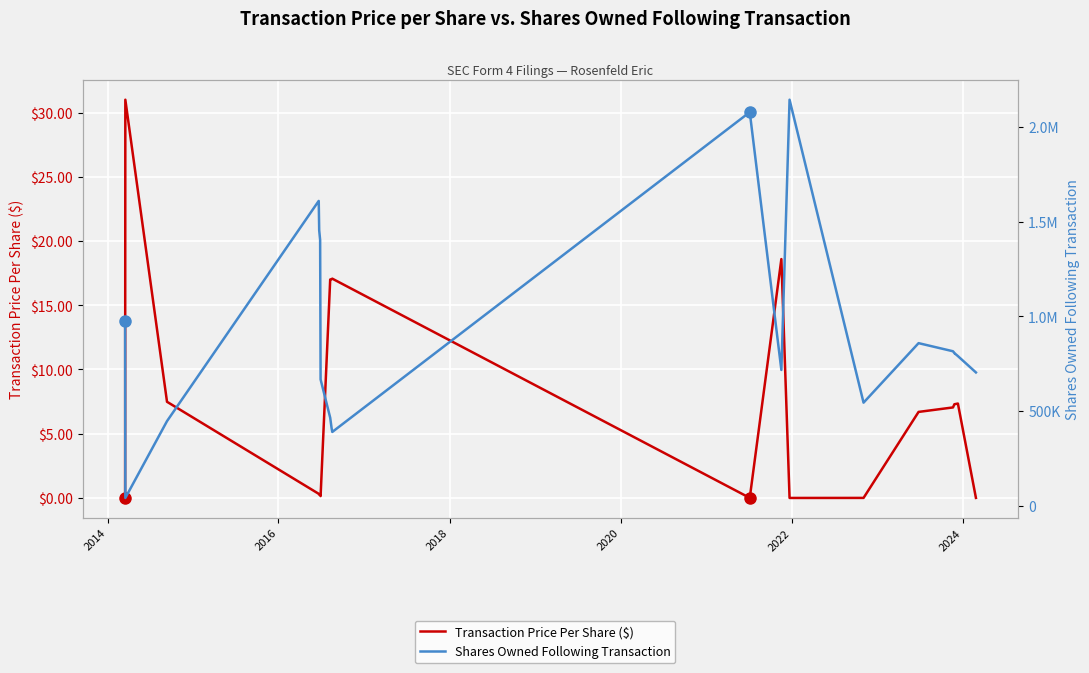

What is the difference between the maximum and minimum values in the Transaction Price Per Share ($) series?

31.0